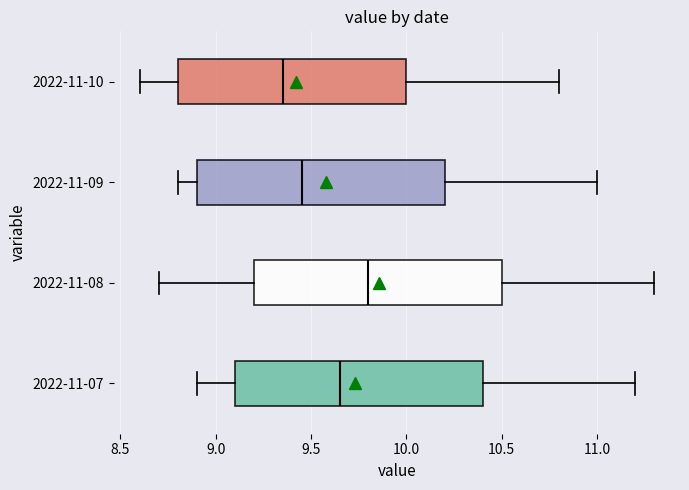

Reading bottom to top, transcribe this box plot: for each box, give where its median line is, the range the box spans, and where its two whiskers end, as read against the x-axis. The values are not printed on the chart, so give them approximately, as read against the axis.

2022-11-07: median 9.65, box 9.10 to 10.40, whiskers 8.90 to 11.20
2022-11-08: median 9.80, box 9.20 to 10.50, whiskers 8.70 to 11.30
2022-11-09: median 9.45, box 8.90 to 10.20, whiskers 8.80 to 11.00
2022-11-10: median 9.35, box 8.80 to 10.00, whiskers 8.60 to 10.80